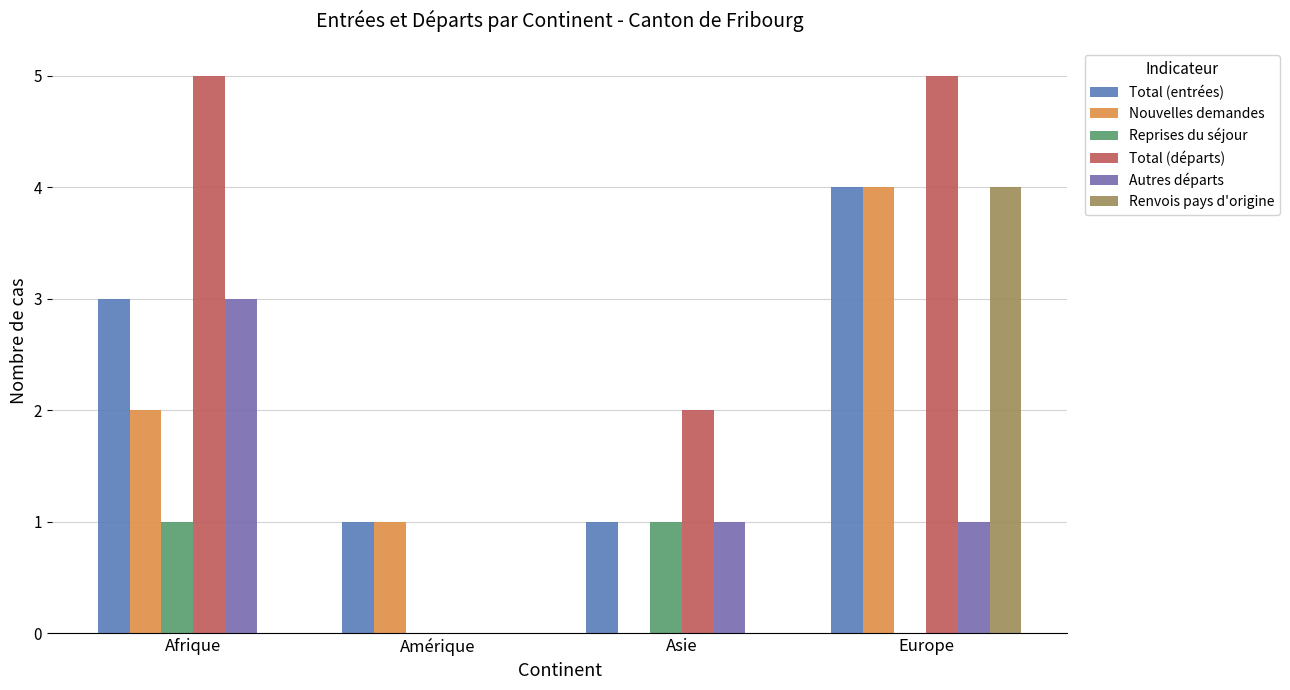

The value of Autres départs at Amérique is 0. True or false?

True